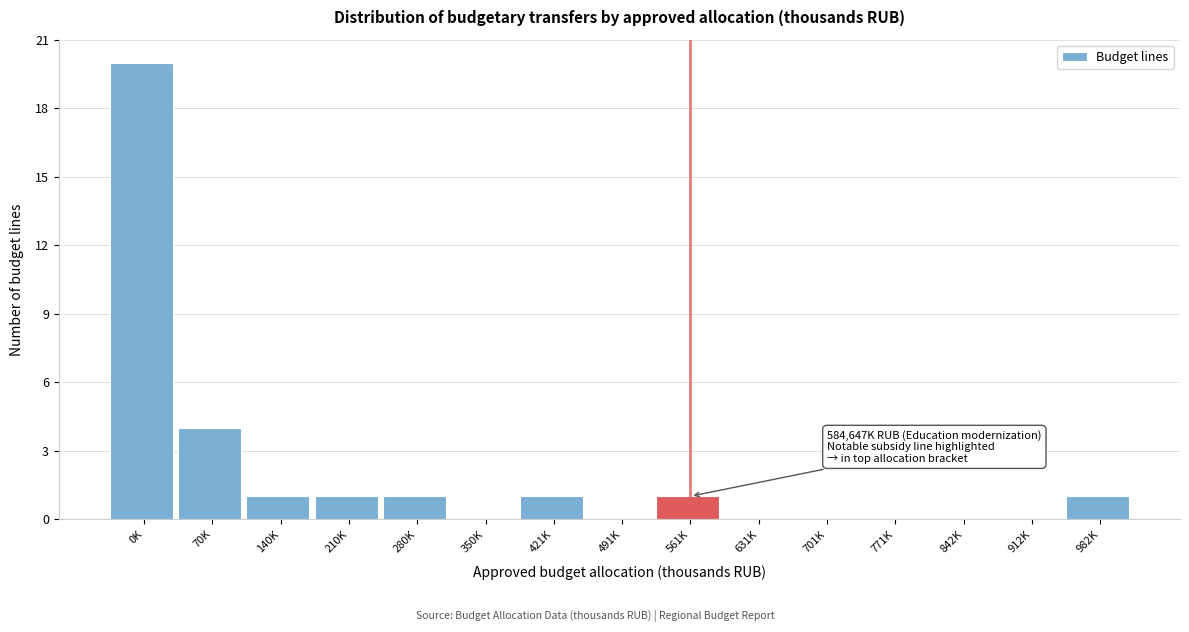

Reading right to left, what are all the values shown in this chart?

982K=1	912K=0	842K=0	771K=0	701K=0	631K=0	561K=1	491K=0	421K=1	350K=0	280K=1	210K=1	140K=1	70K=4	0K=20